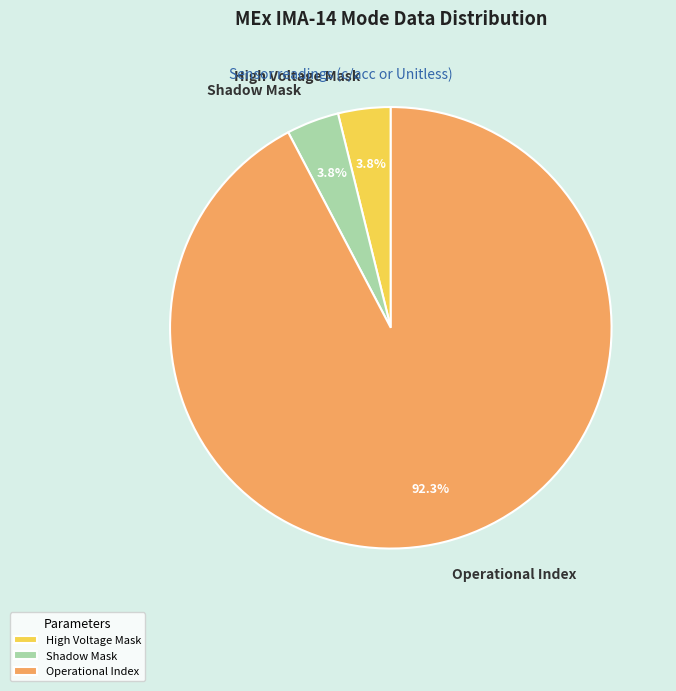

What is the ratio of the value at Shadow Mask to the value at High Voltage Mask?

1.0